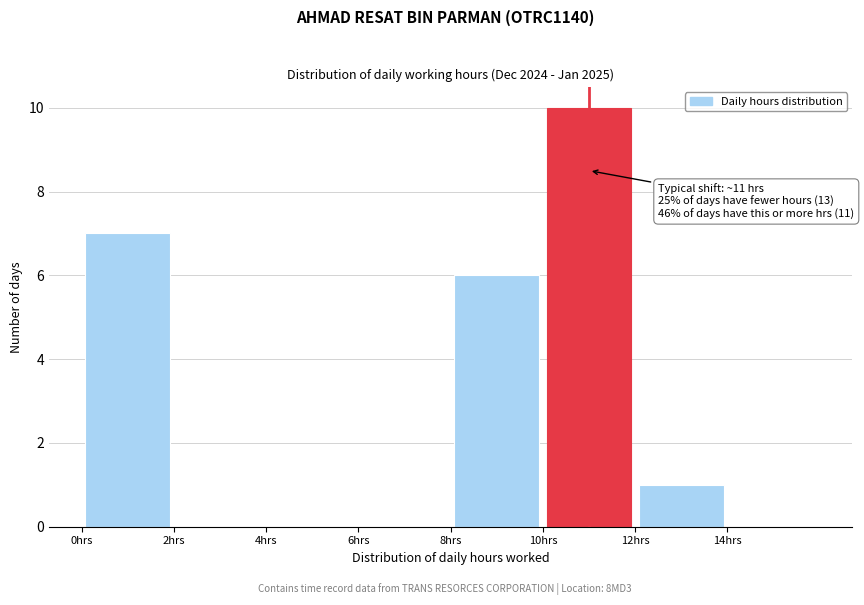

Which range on the x-axis has the tallest bar?

10 to 12